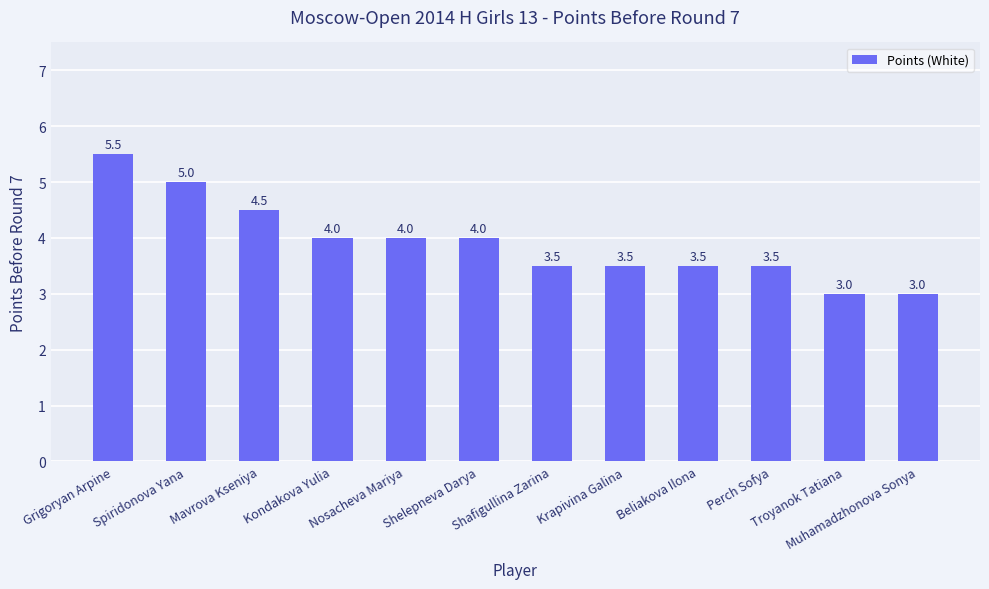

What is the maximum value shown in the chart?

5.5